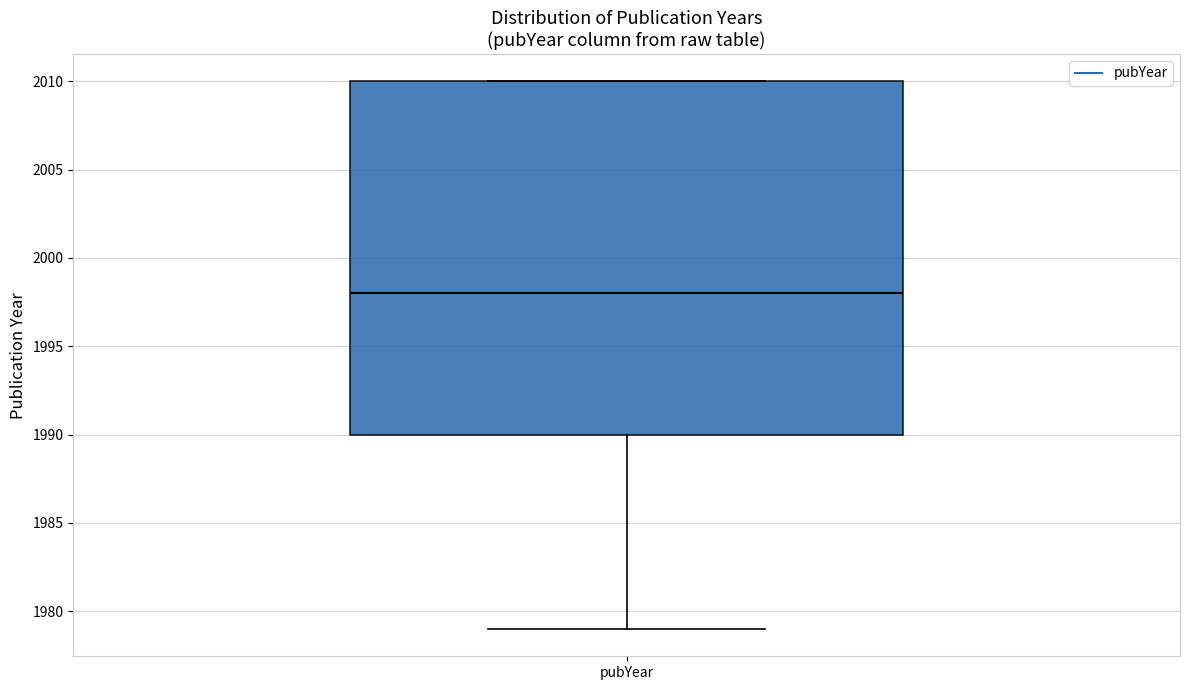

Read this box plot against the y-axis: the position of the median line, the range covered by the box, and the ends of both whiskers. The values are not printed on the chart, so give them approximately, as read against the axis.

median 1998, box 1990 to 2010, whiskers 1979 to 2010